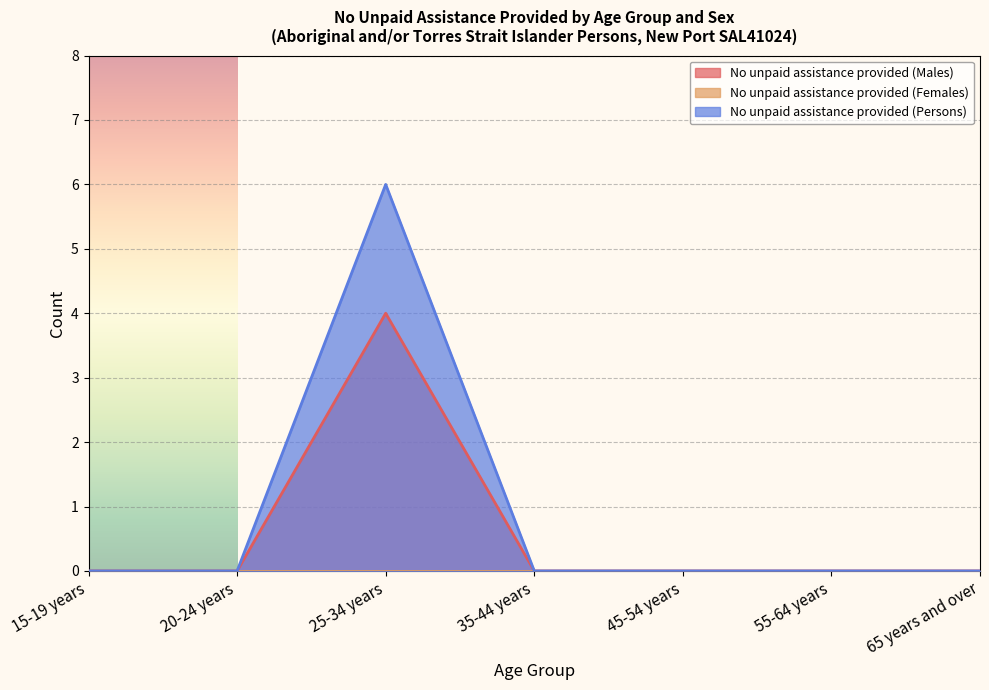

At which label does No unpaid assistance provided (Males) reach its peak?

25-34 years